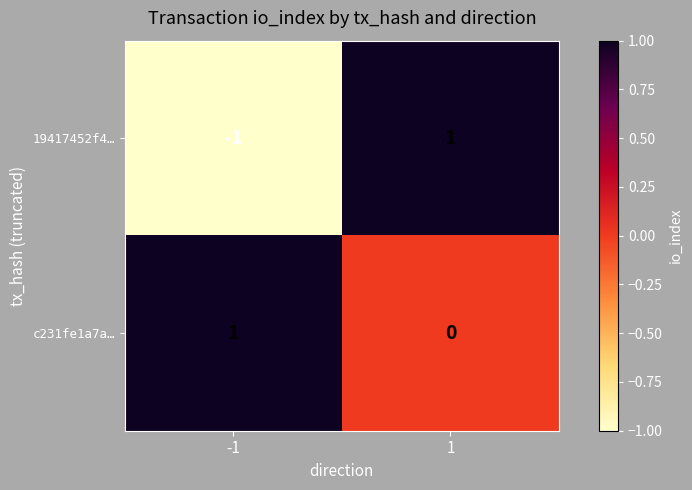

Is the value of 19417452f4… at -1 greater than the value of c231fe1a7a… at -1?

No